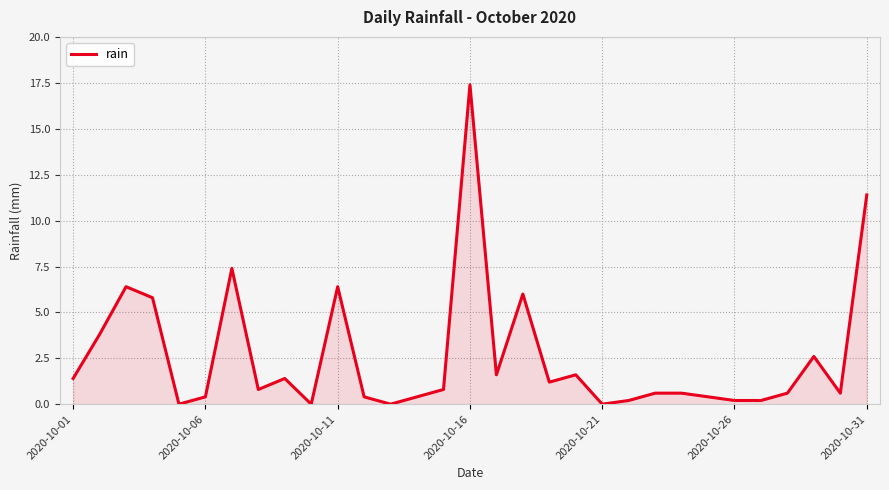

What is the difference between the maximum and minimum values?

17.4